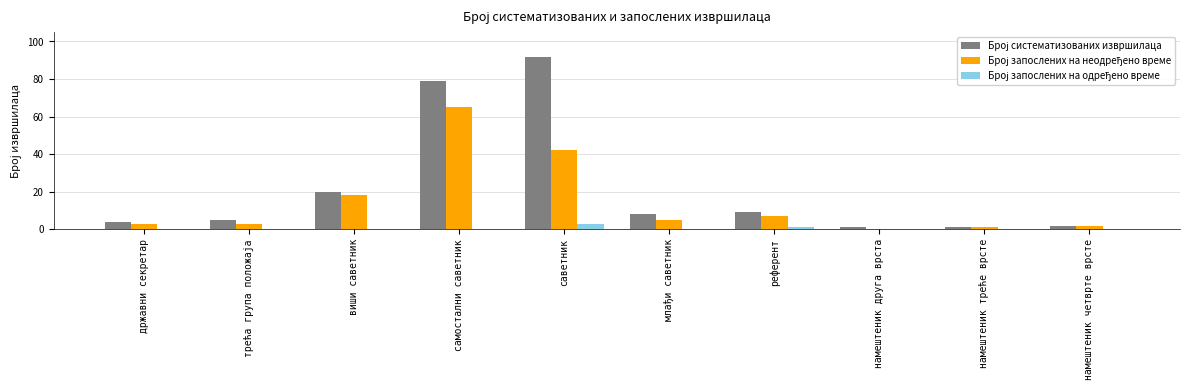

What is the greatest value displayed?

92